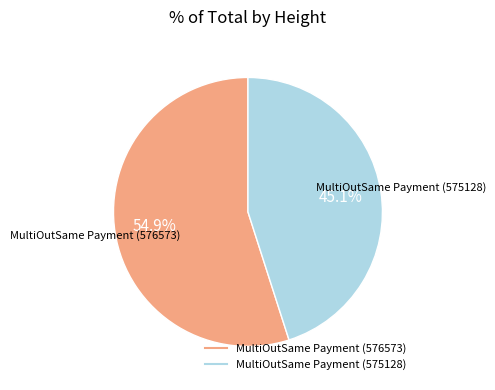

What percentage is NOT represented by MultiOutSame Payment (576573)?

45.1%